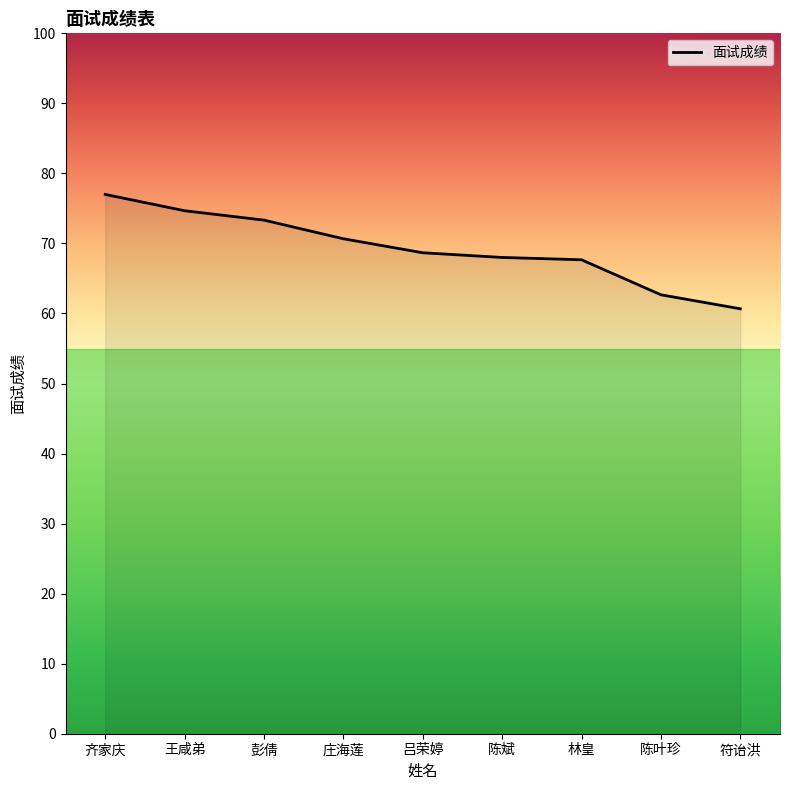

What is the smallest value displayed?

60.7